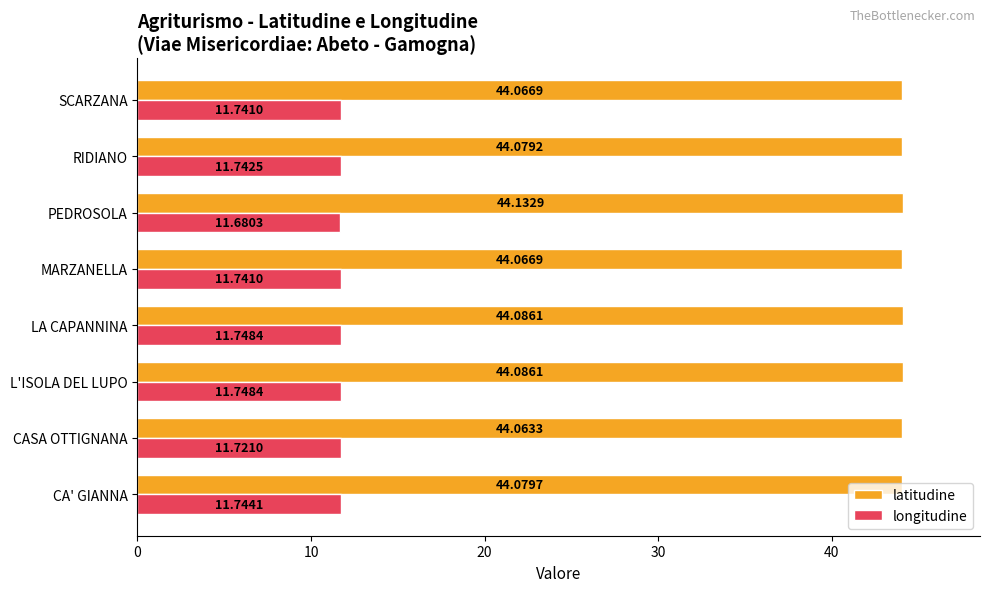

What is the maximum value for longitudine?

11.7